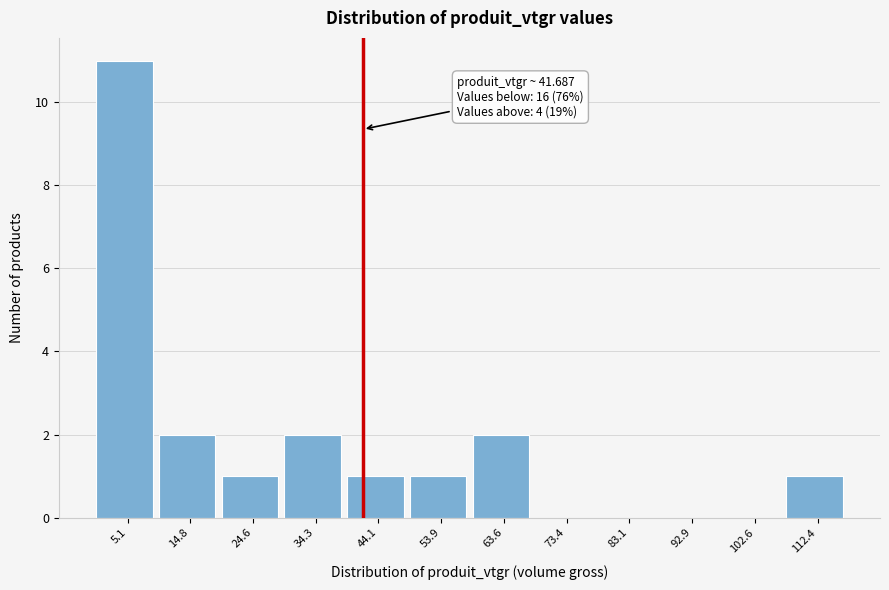

Over which range of the x-axis is the bar tallest?

0 to 10